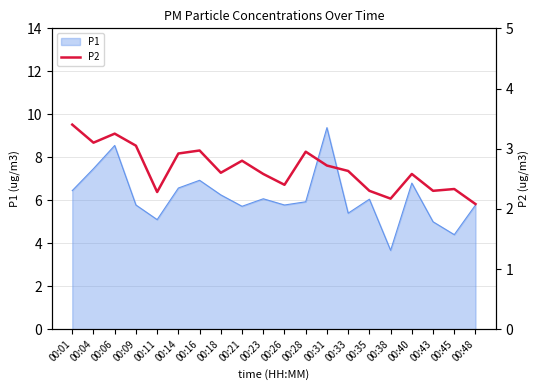

What is the lowest value of the P1 series?

3.7